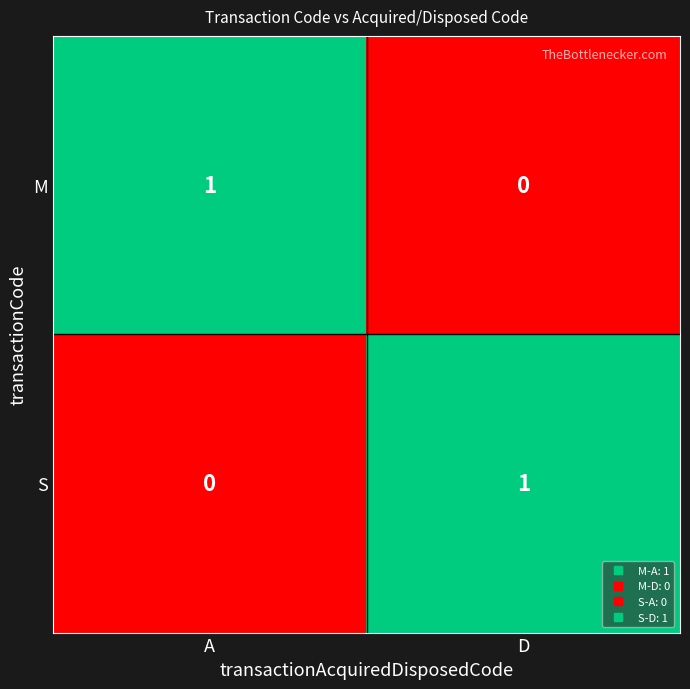

Where is M nearest to the value 0?

D